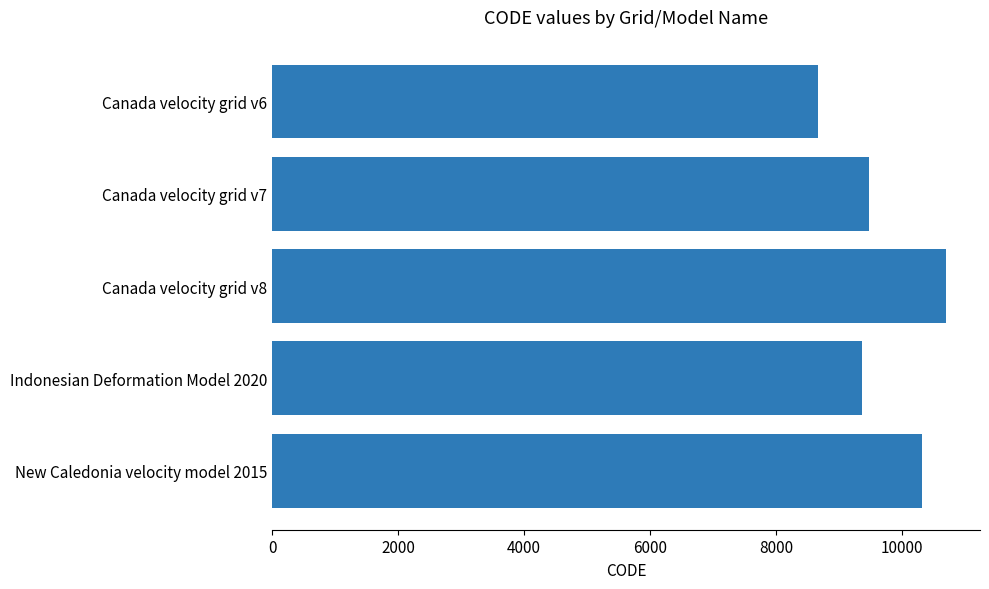

Are the bars horizontal?

Yes